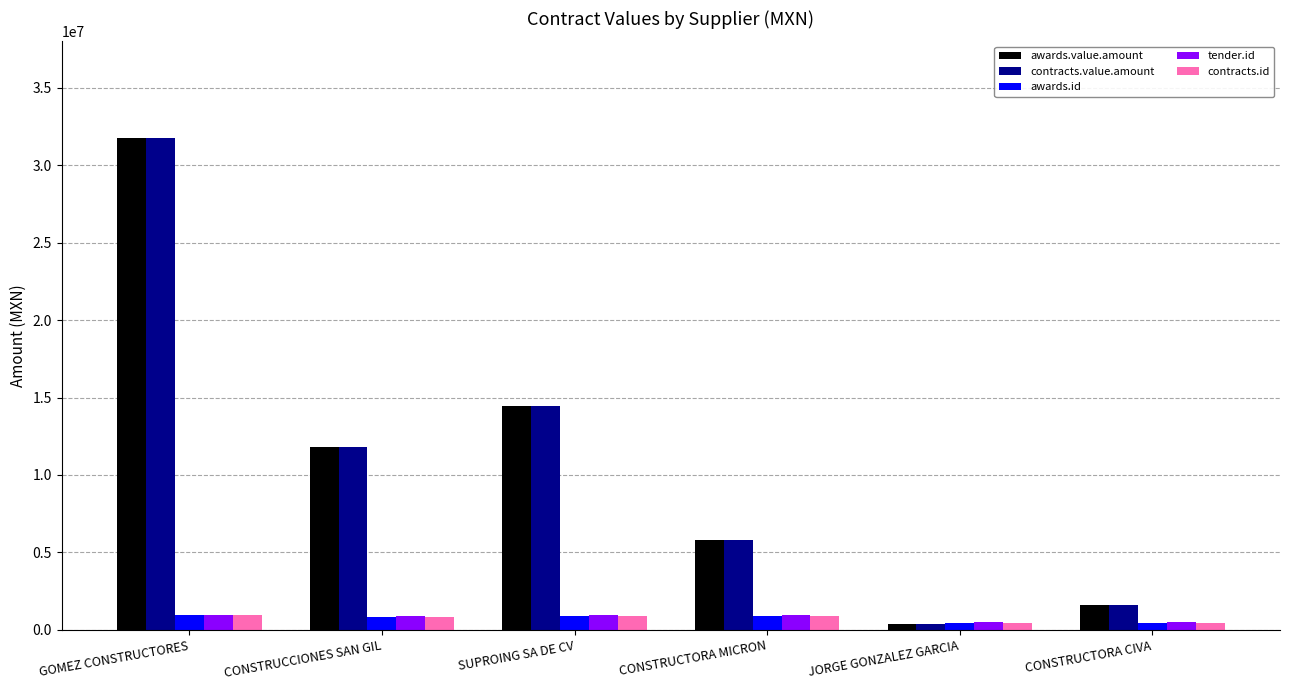

What is the sum of all contracts.id values?

4520183.0